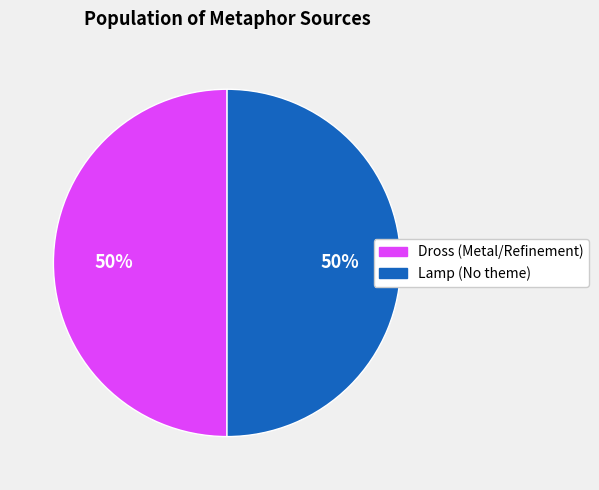

Count the number of slices in the pie.

2